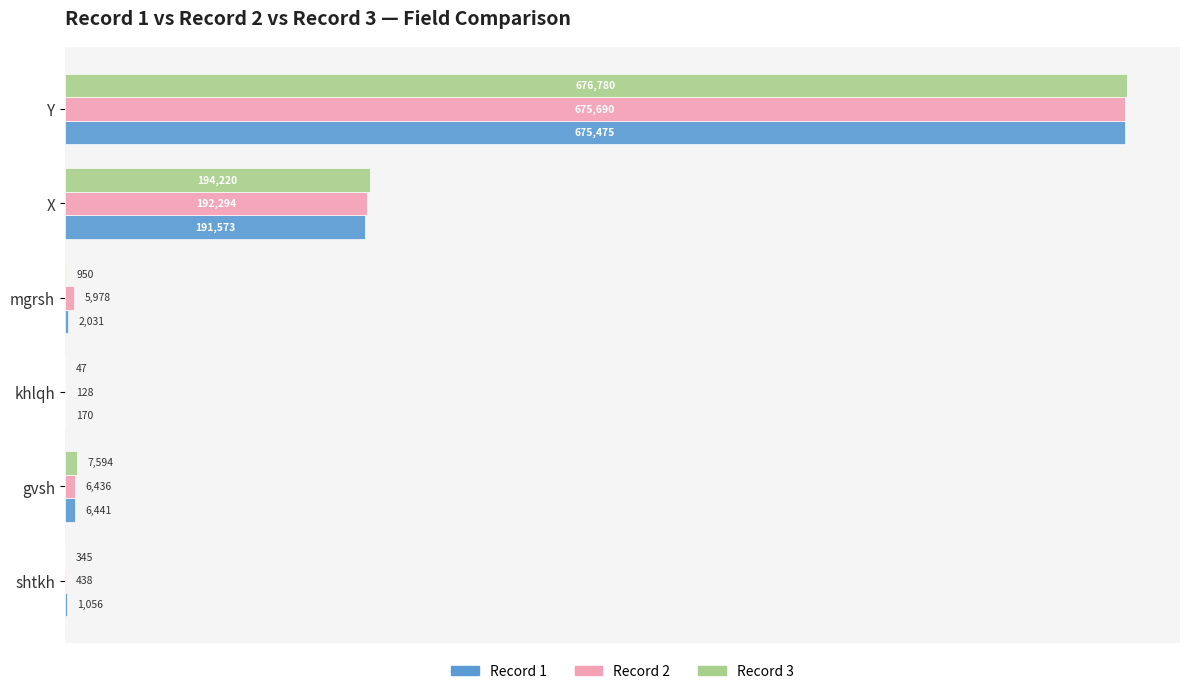

What is the sum of all Record 2 values?

880963.8